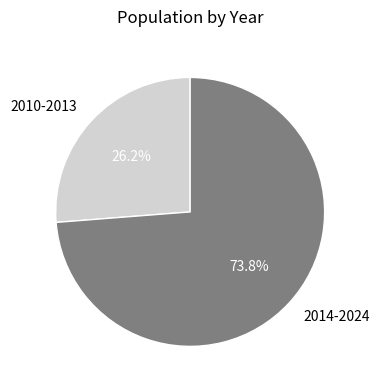

Which slice is the smallest?

2010-2013